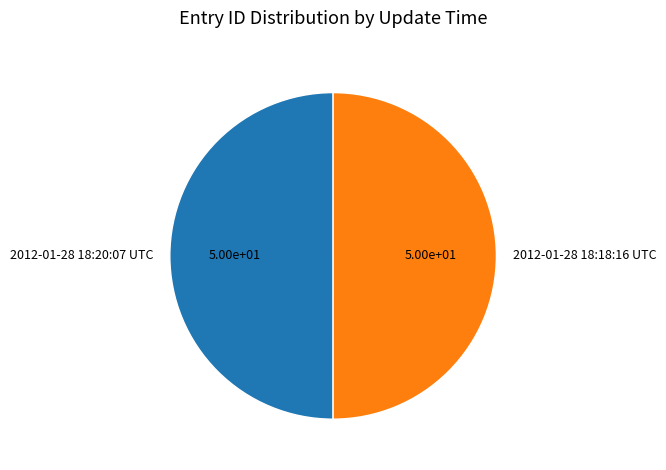

Combined, do 2012-01-28 18:18:16 UTC and 2012-01-28 18:20:07 UTC account for over 50%?

Yes